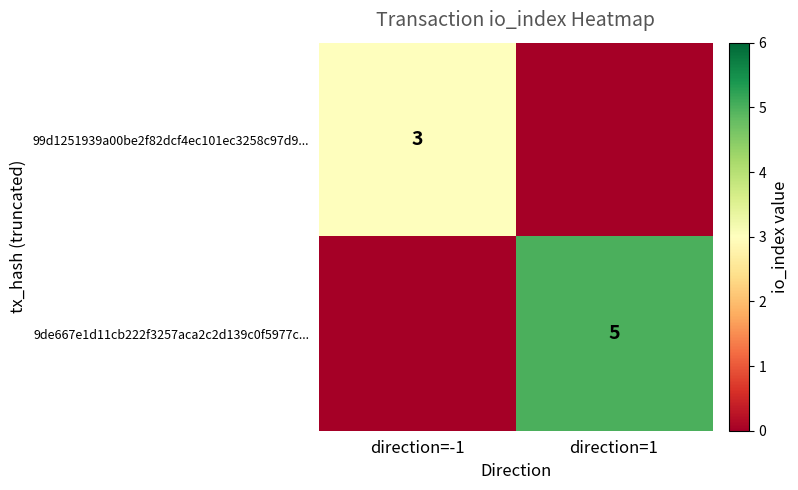

Is it true that 99d1251939a00be2f82dcf4ec101ec3258c97d9... equals 3 at direction=-1?

True